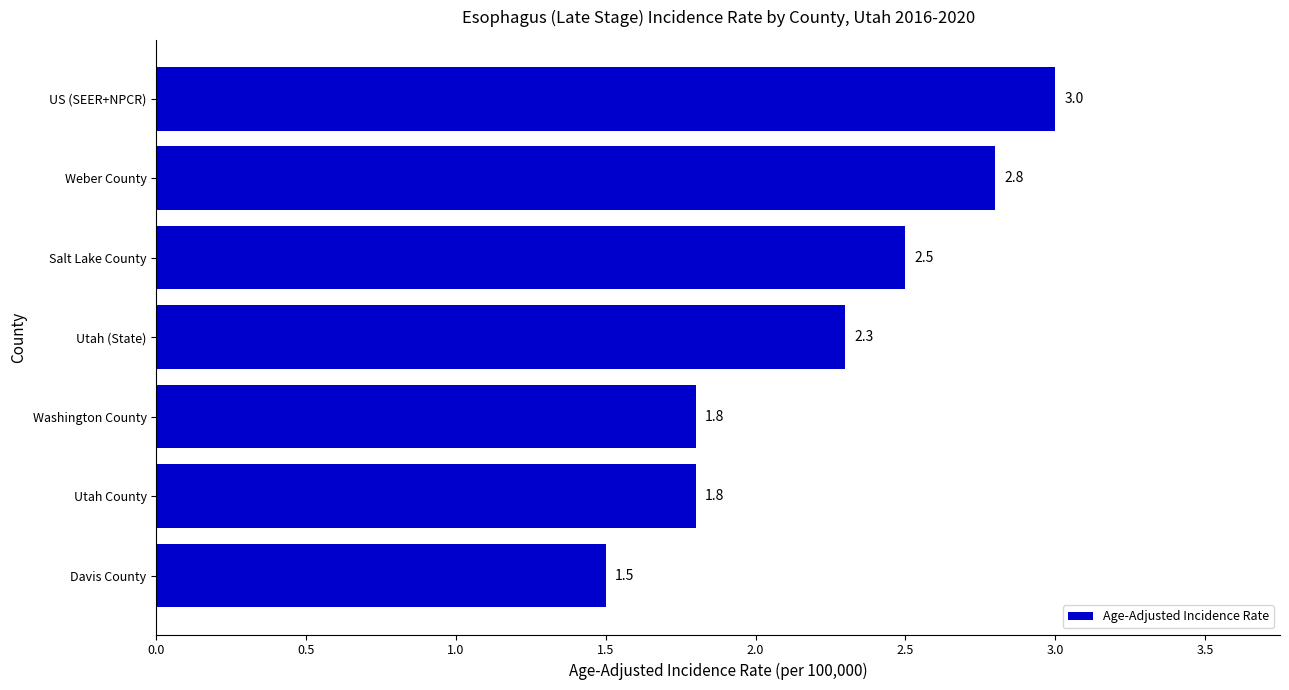

Count the values in the range 1 to 2.

3